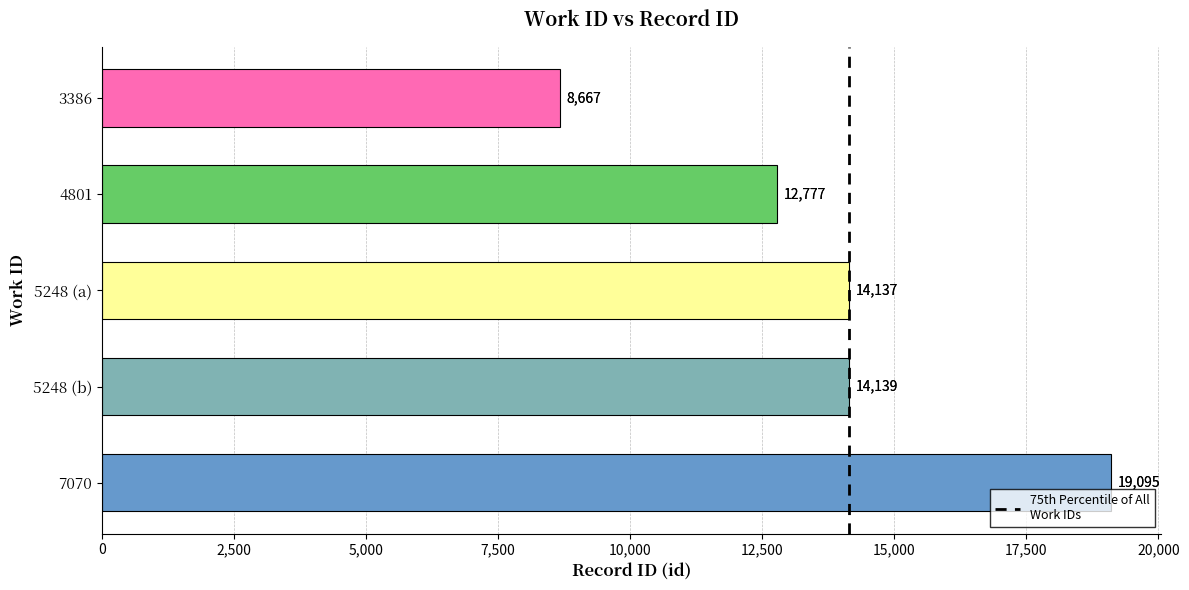

What is the ratio of the value at 3386 to the value at 5248 (b)?

0.6